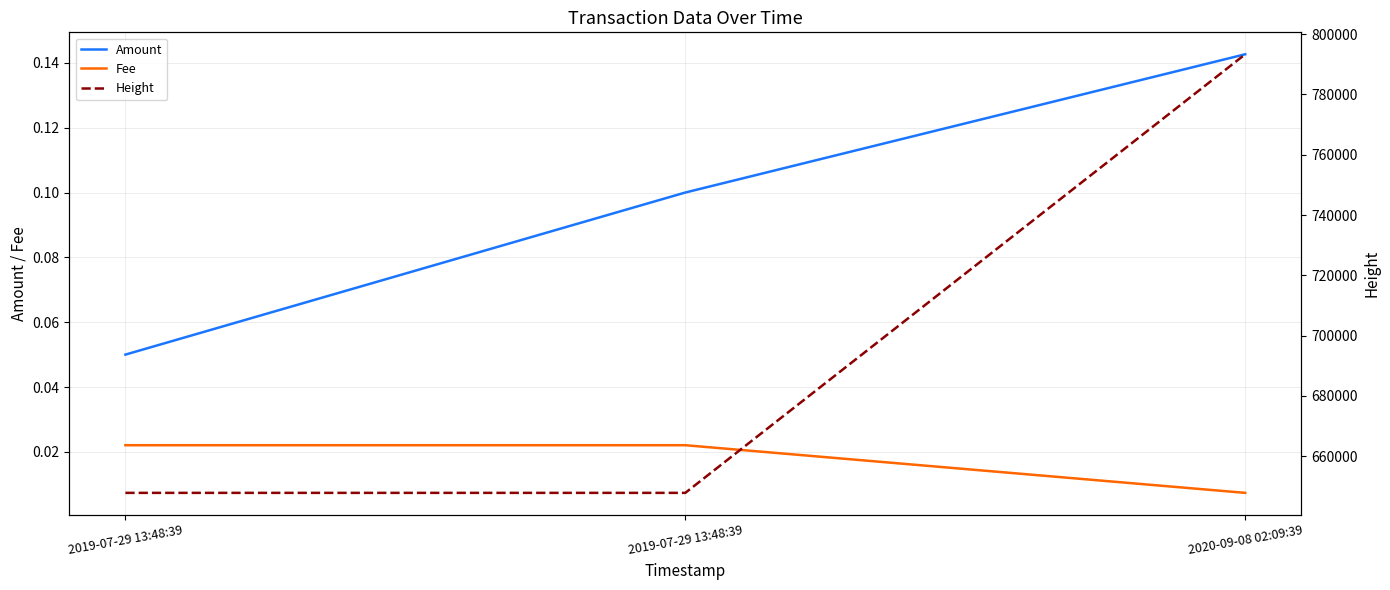

Reading left to right, what are all the values shown in this chart?

Amount: 0.1	0.1	0.1
Fee: 0.0	0.0	0.0
Height: 647836.0	647836.0	793326.0